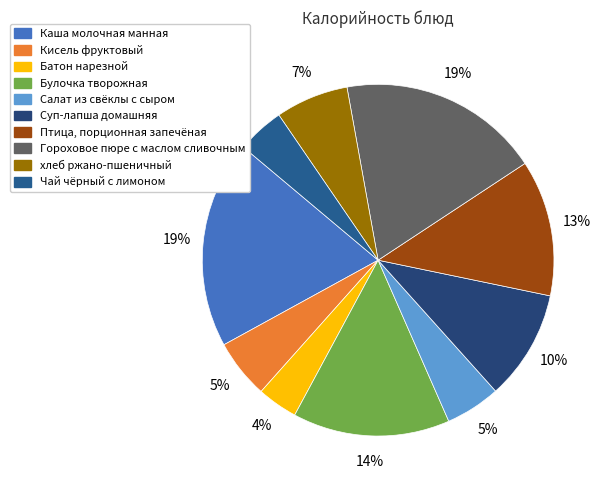

What is the smallest slice in the pie chart?

Батон нарезной